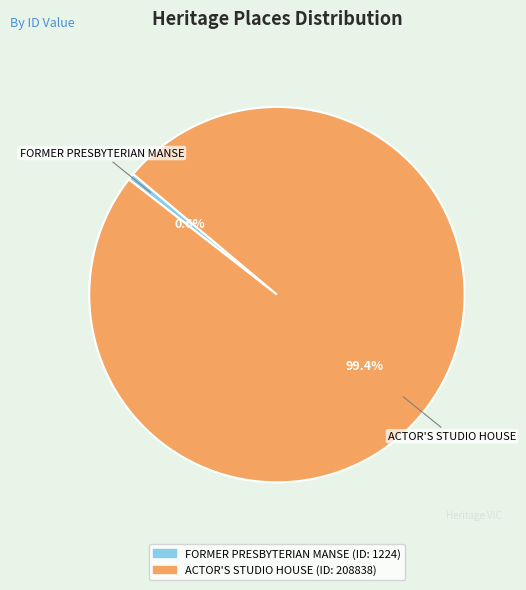

Which slice represents more than half of the pie?

ACTOR'S STUDIO HOUSE